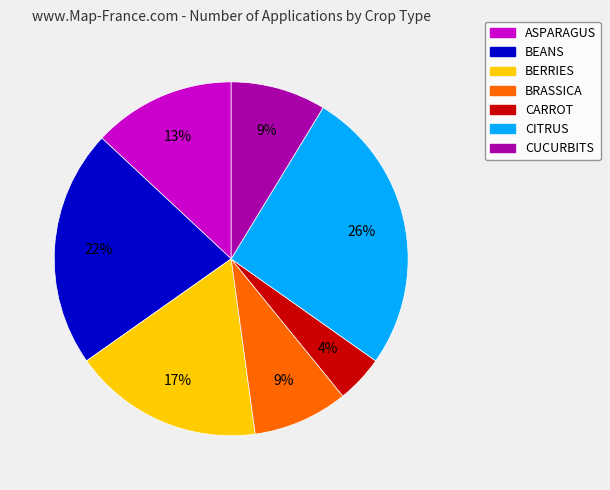

Do CITRUS and BEANS together represent more than half of the pie?

No